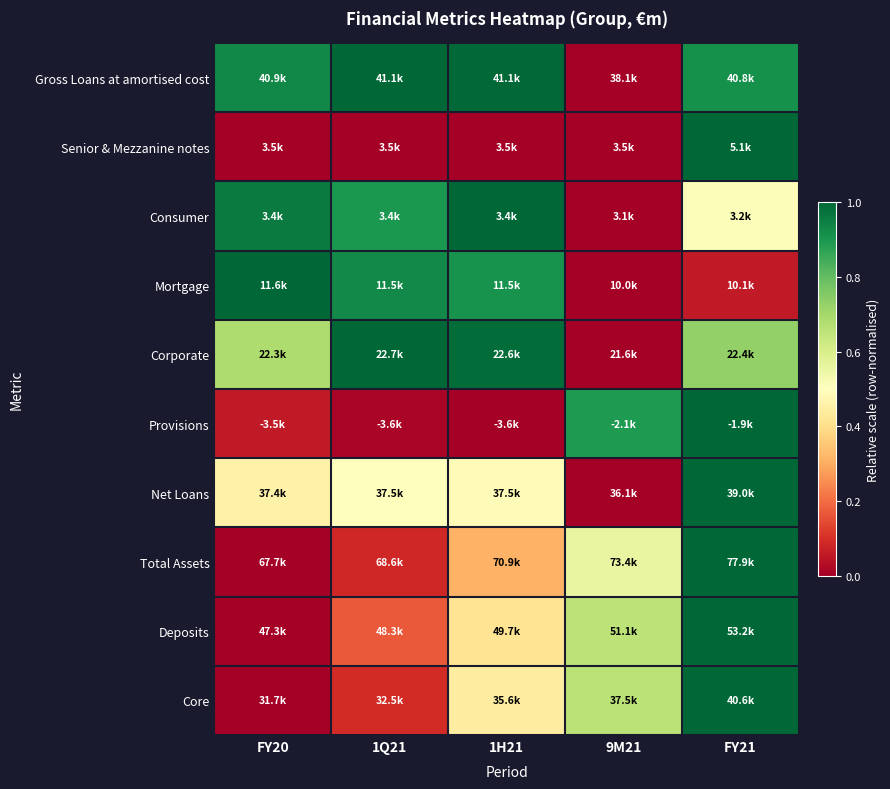

Count the number of categories in the chart.

5